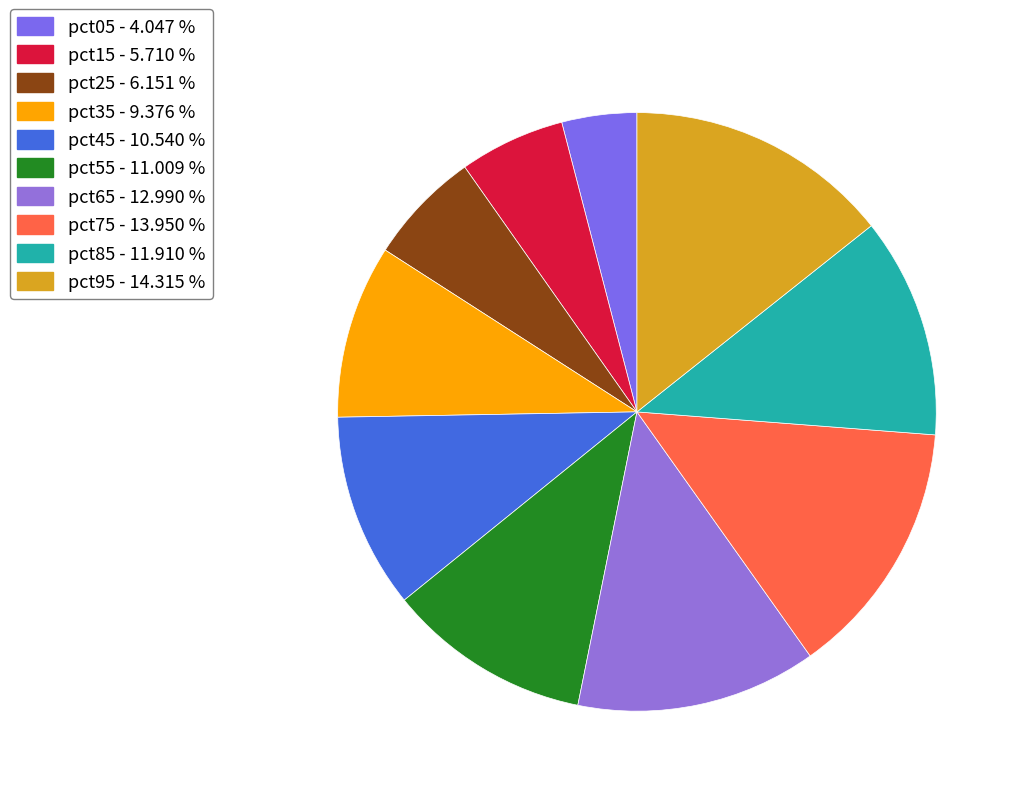

What is the total percentage of pct15 and pct65?

18.7%